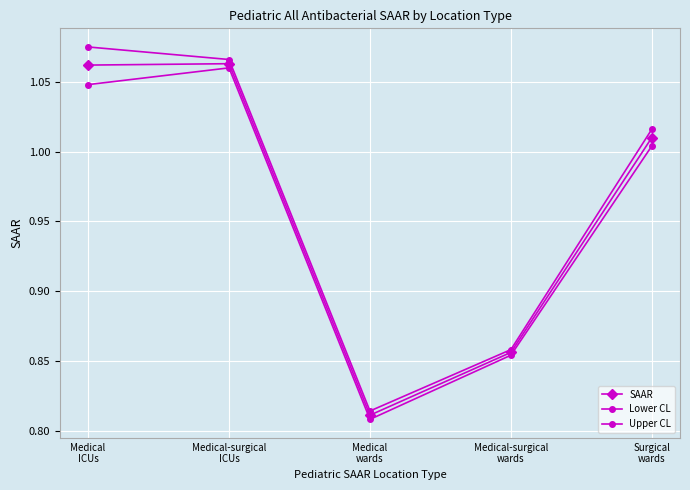

What is the sum of all SAAR values?

4.8